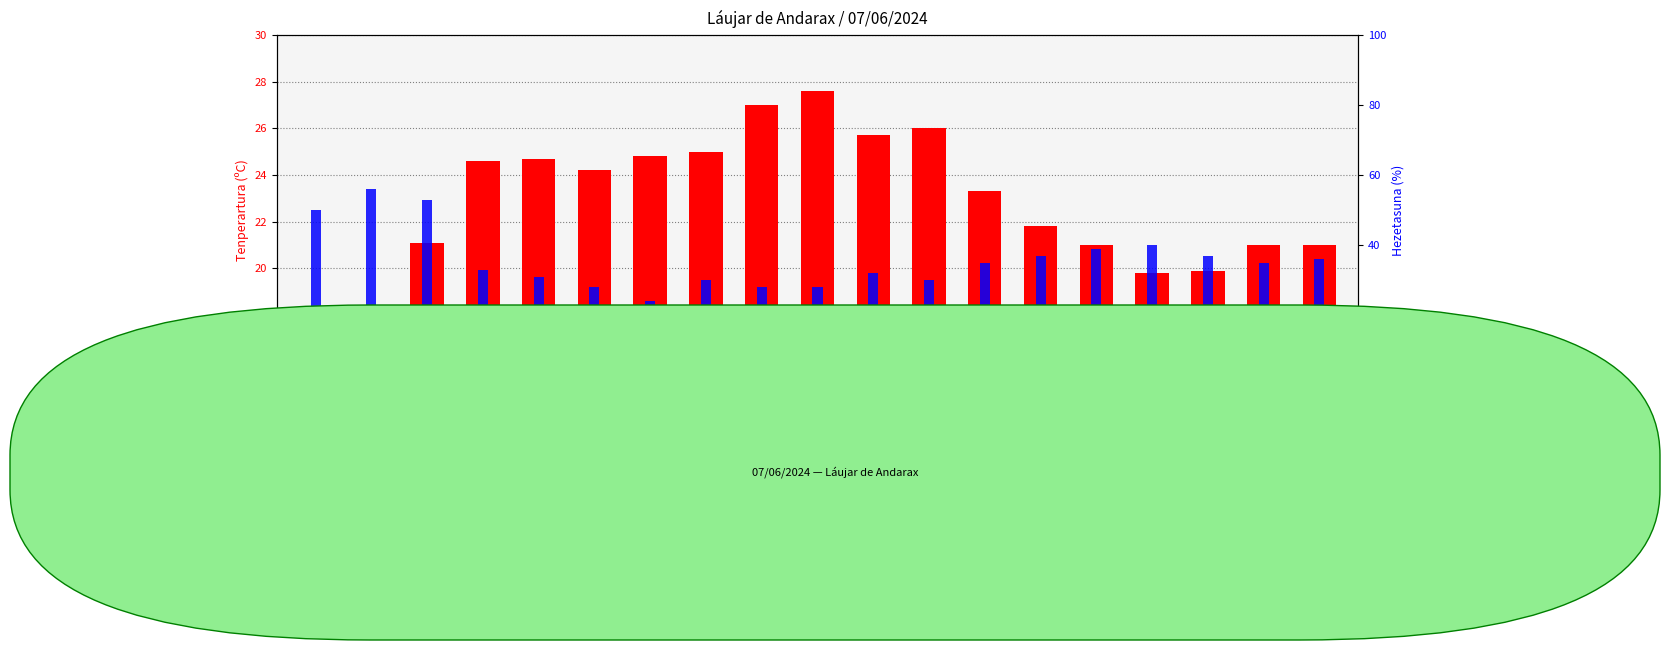

Is the value of Hezetasuna (%) at 16:00 greater than the value of Tenperartura (ºC) at 17:00?

Yes